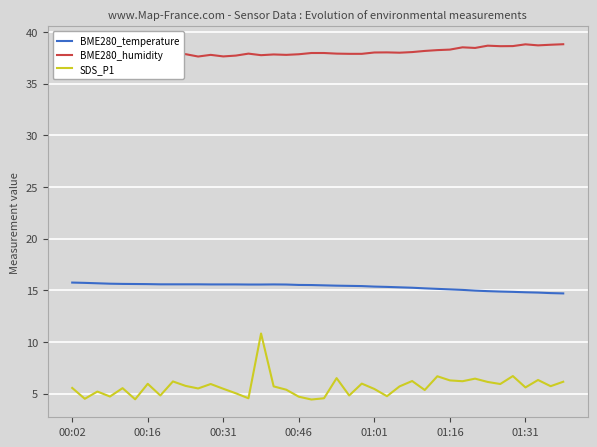

How many series are shown in this chart?

3